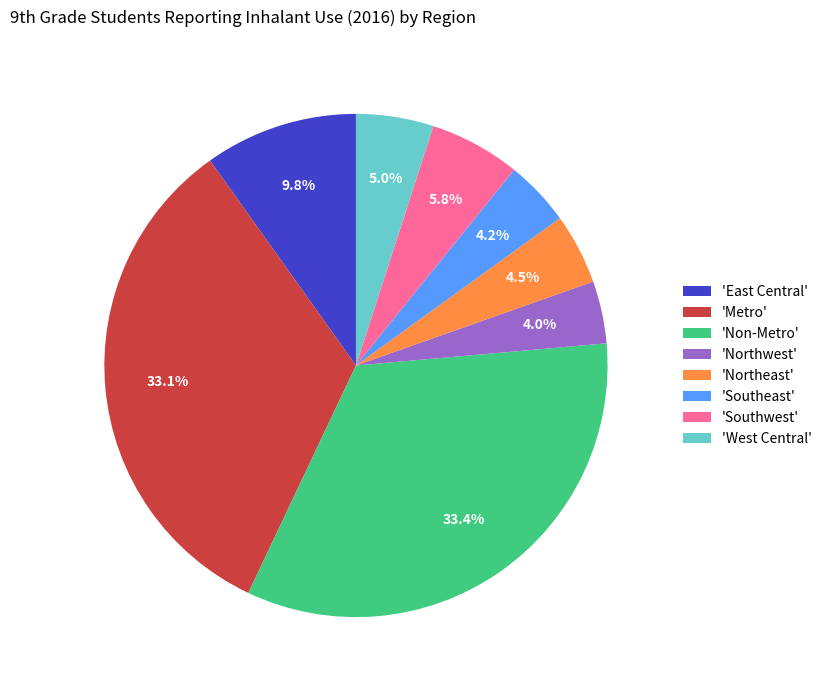

Between 'Southwest' and 'Non-Metro', which is larger?

'Non-Metro'